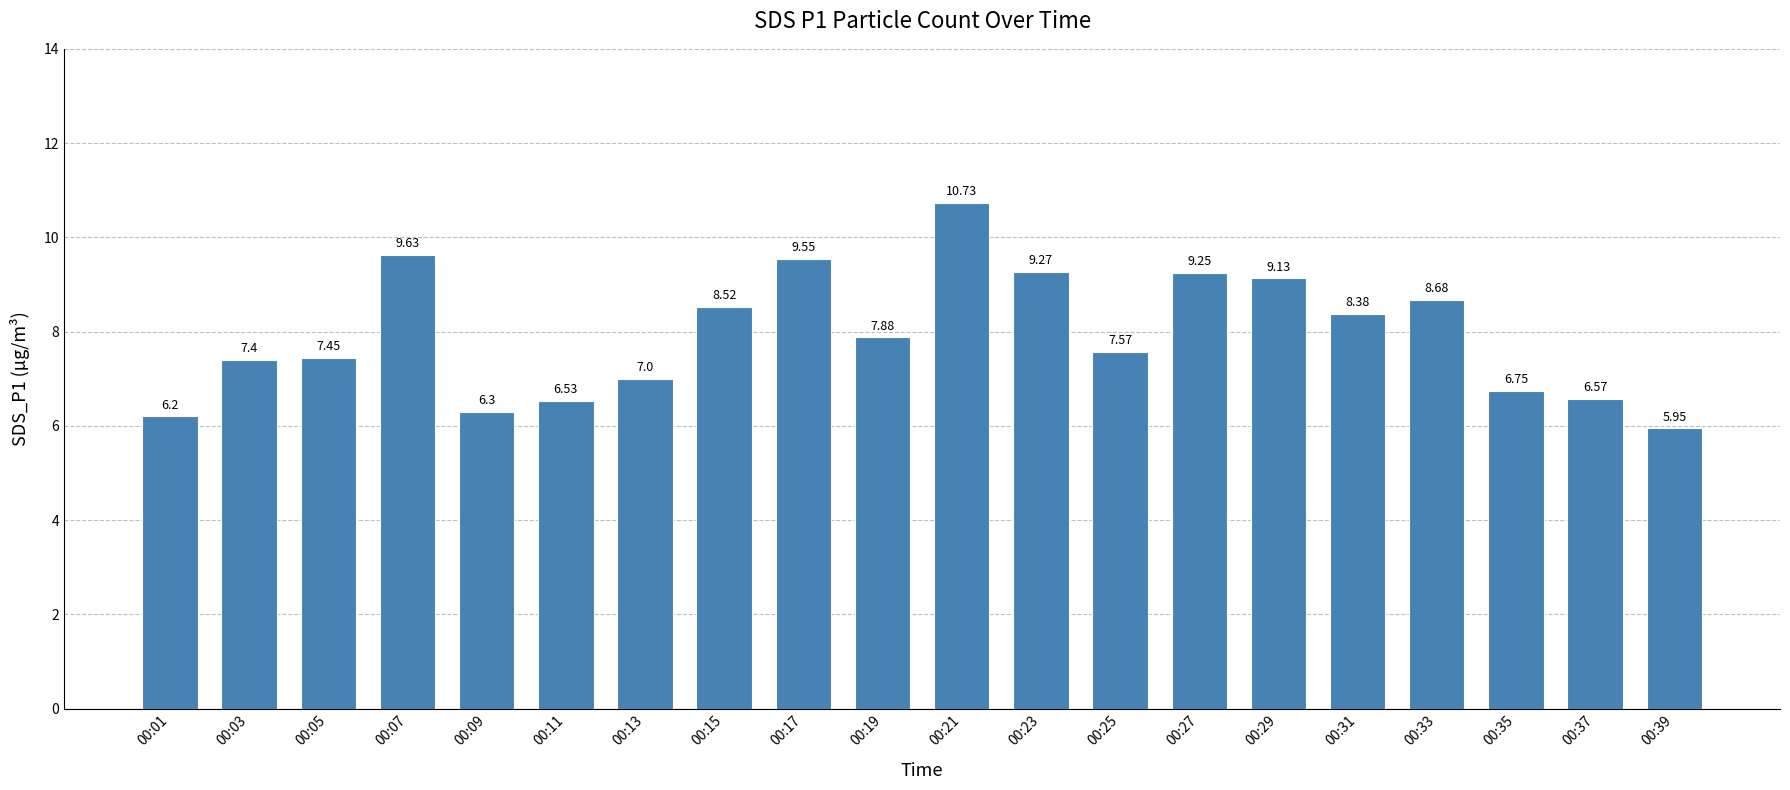

At which label does the data first exceed 7?

00:03